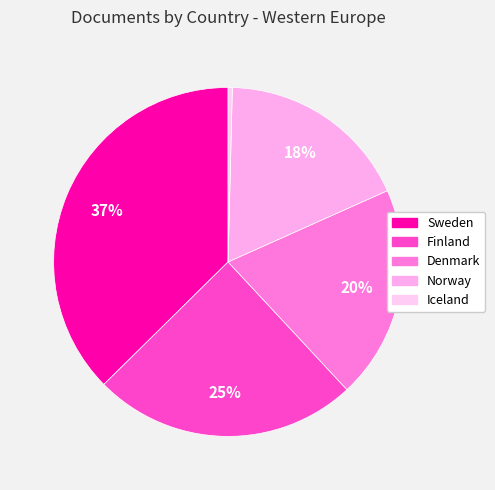

Which category has the smallest portion of the pie?

Iceland